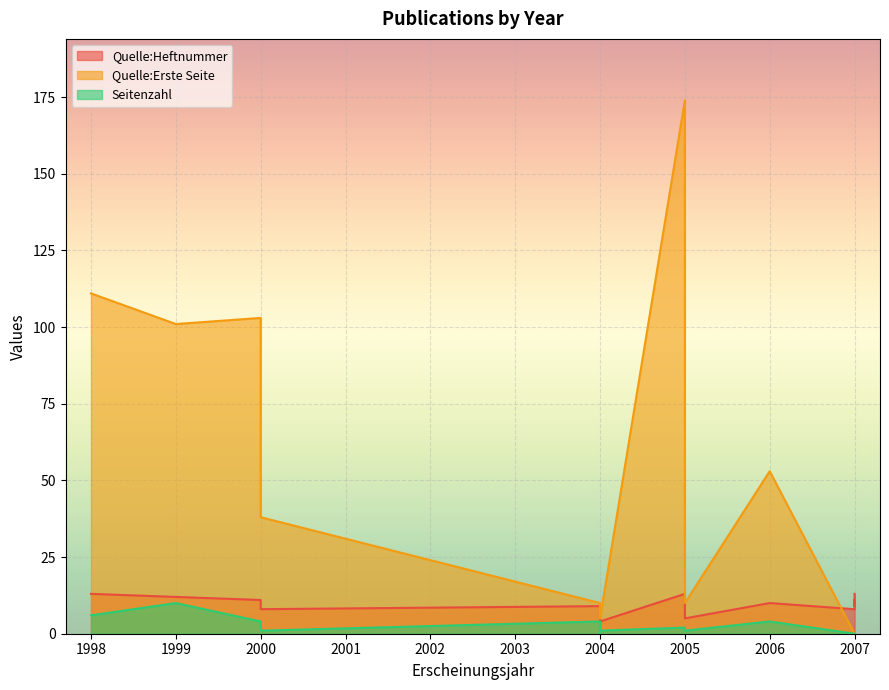

What is the sum of the Quelle:Erste Seite values at 2005 and 2007?

10